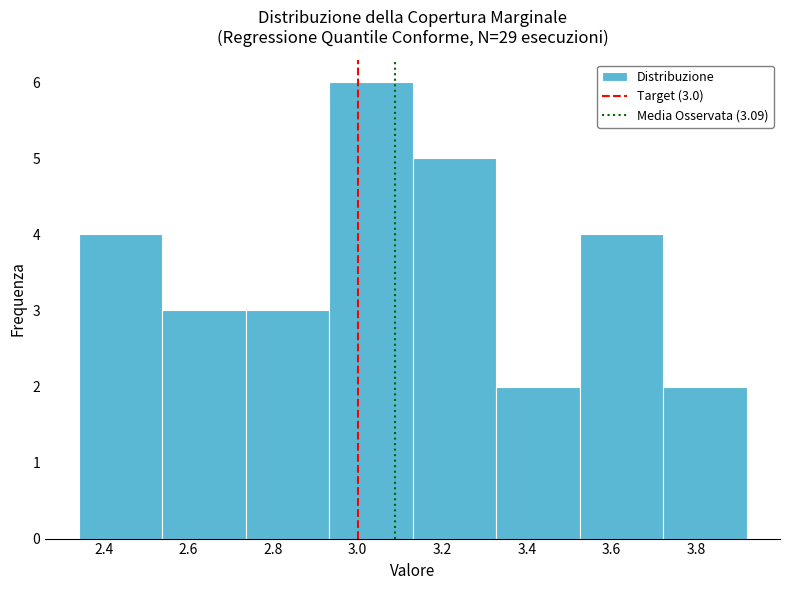

Which range on the x-axis has the tallest bar?

2.94 to 3.14